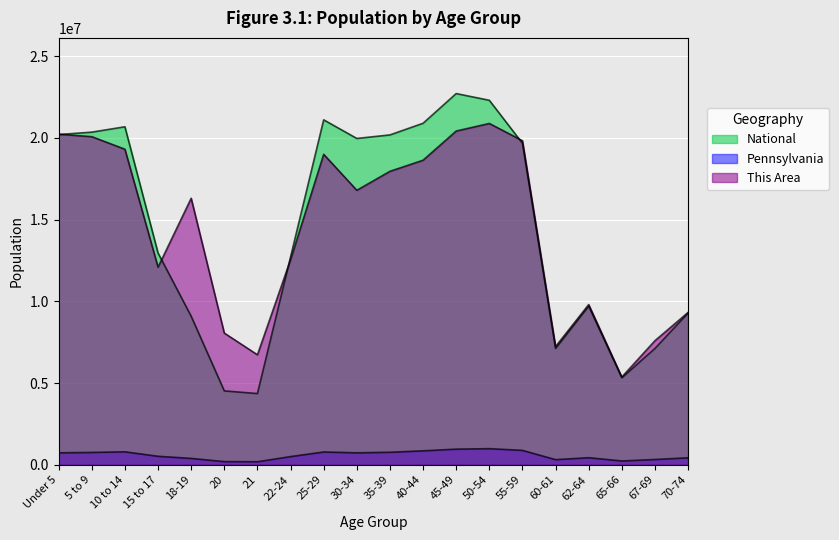

What is the label of the 13th point from the left?

45-49